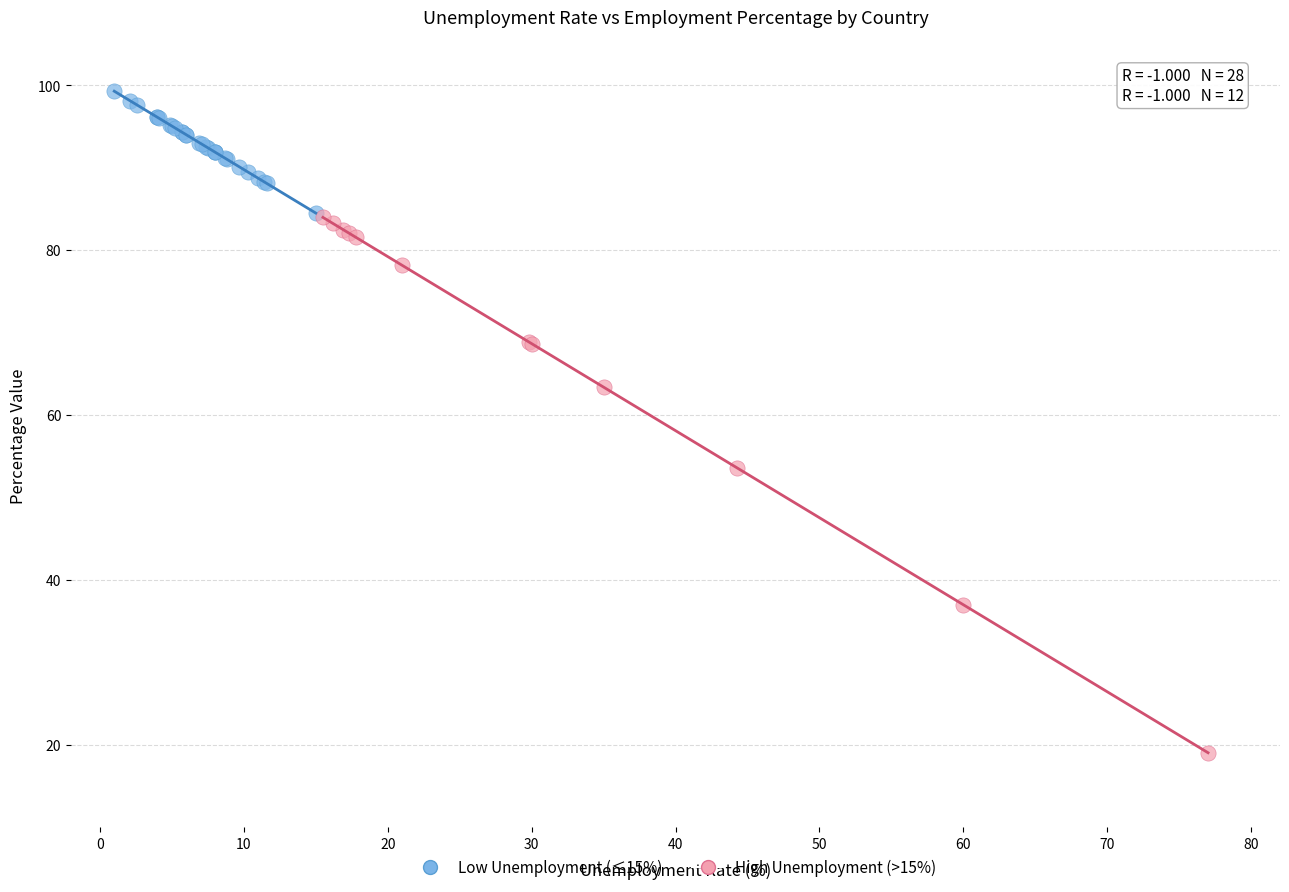

Which series contains the lowest Y value?

High Unemployment (>15%)